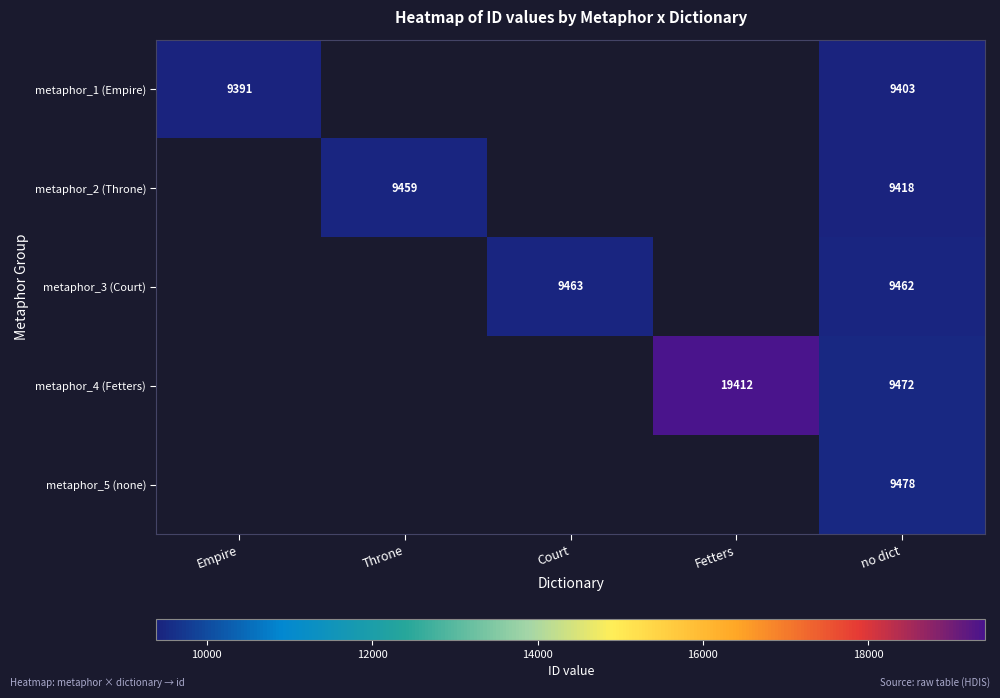

How many series are shown in this chart?

5